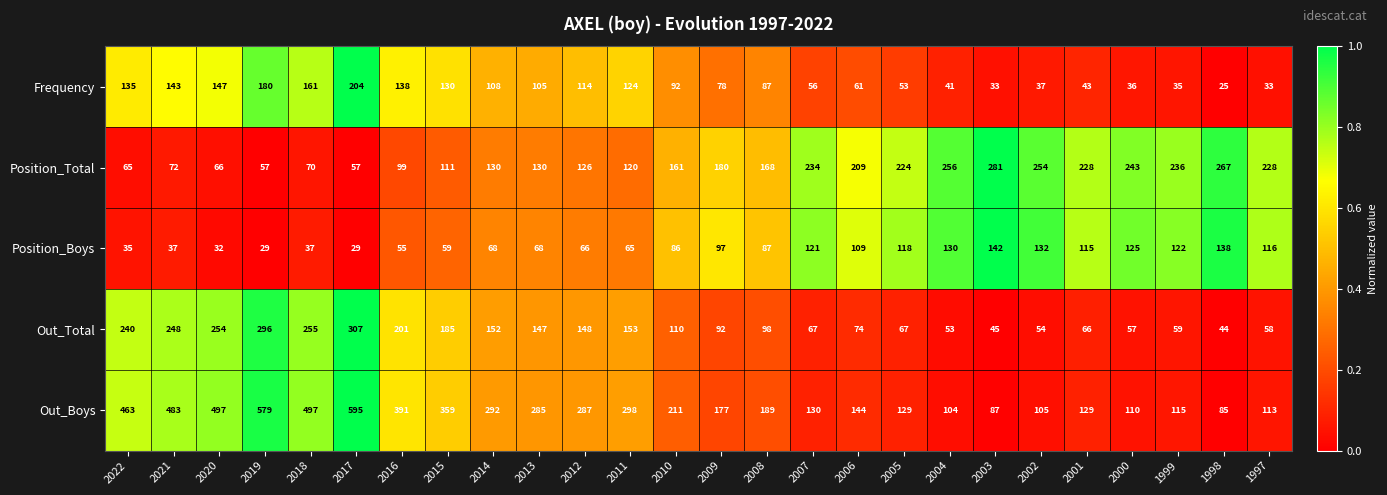

At which category is the sum across all series the highest?

2017